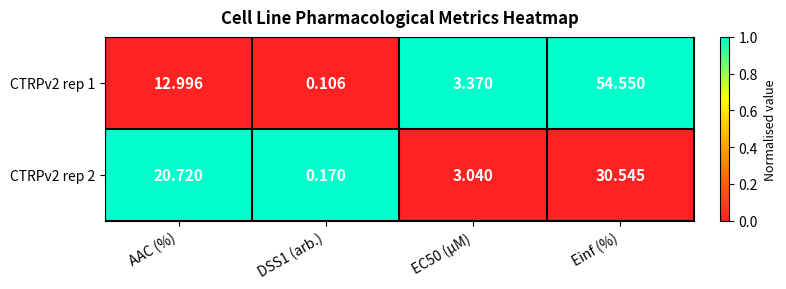

What is the total value across all series at EC50 (µM)?

6.4